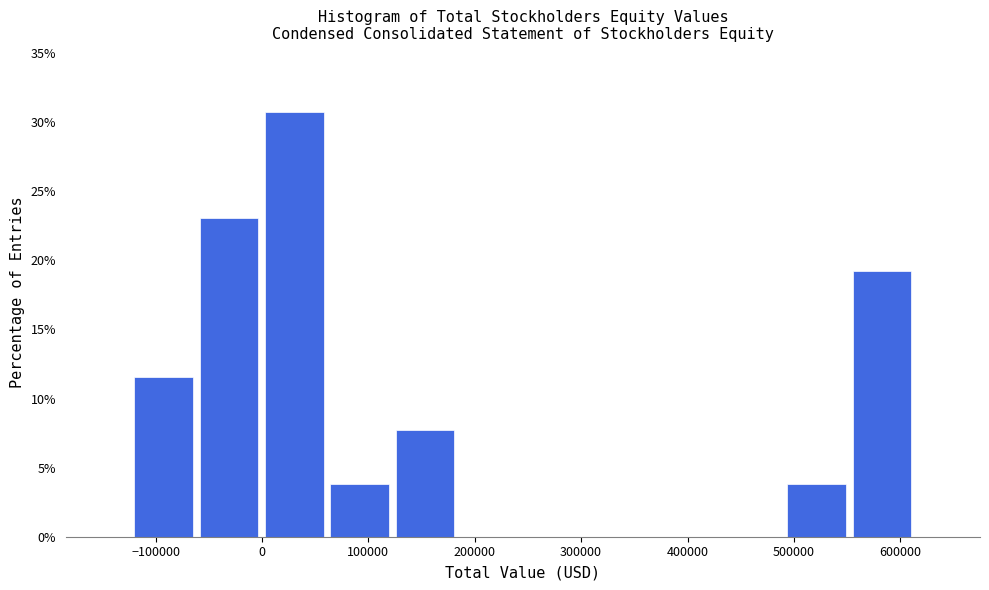

Which range on the x-axis has the tallest bar?

0 to 60000